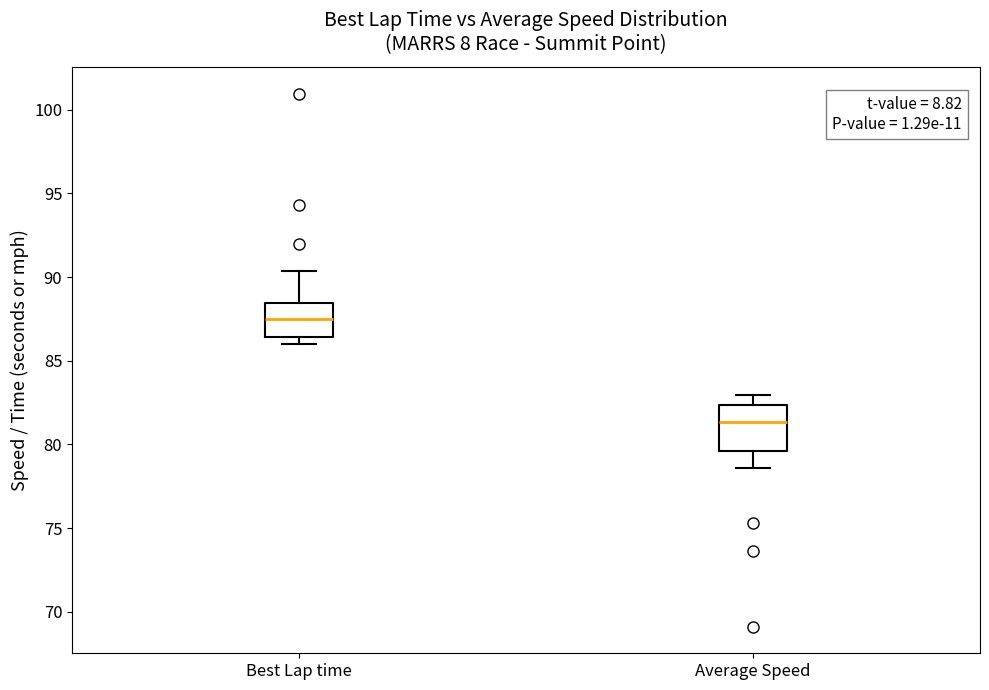

Which box's median line is the highest?

Best Lap time